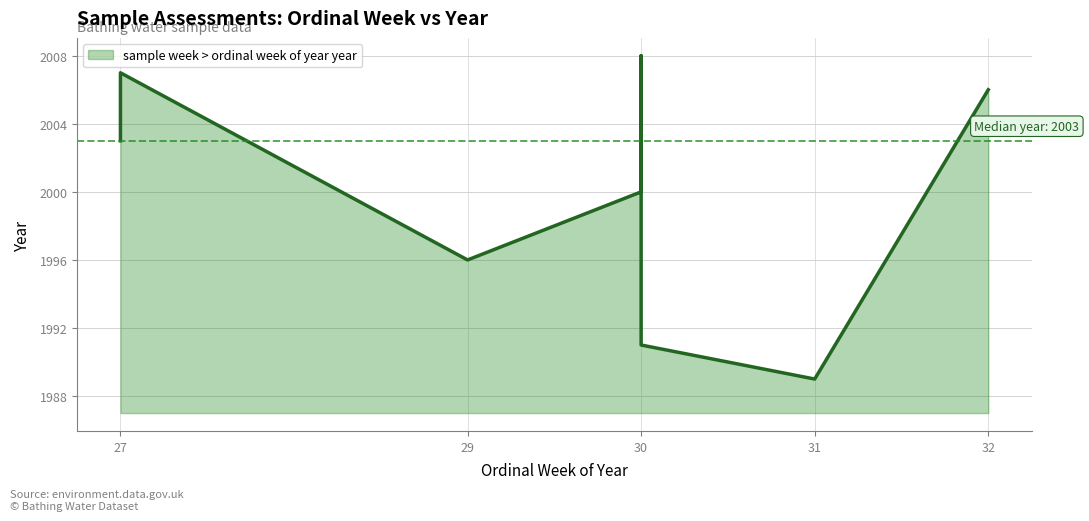

What is the difference between the maximum and second lowest values?

17